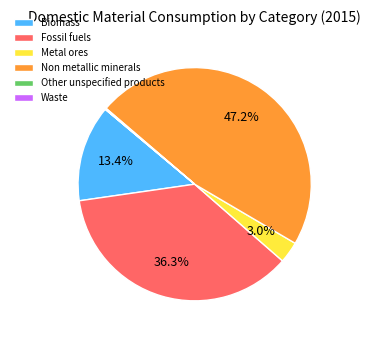

Which slice is the largest?

Non metallic minerals